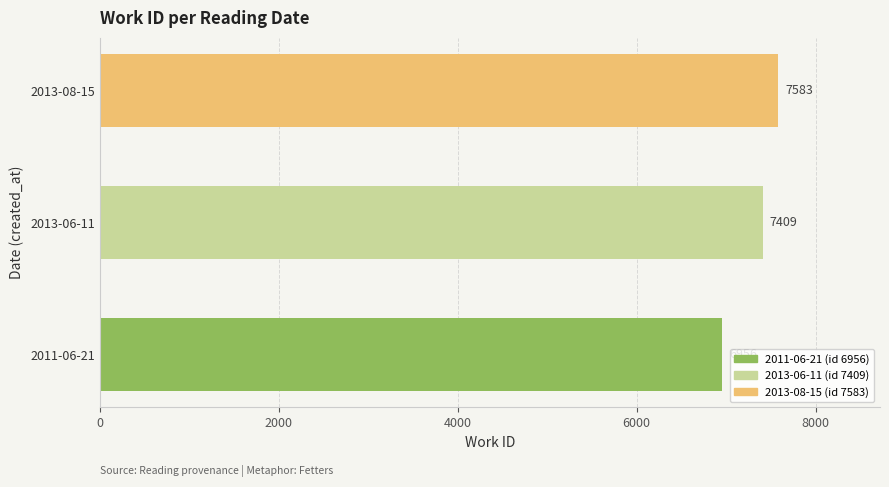

List the labels in order of value, largest first.

2013-08-15, 2013-06-11, 2011-06-21